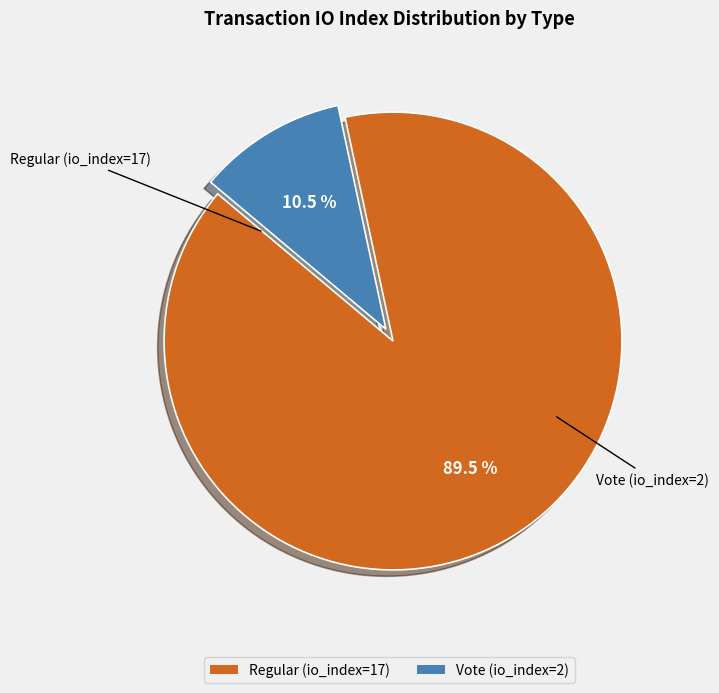

What is the smallest slice in the pie chart?

Vote (io_index=2)